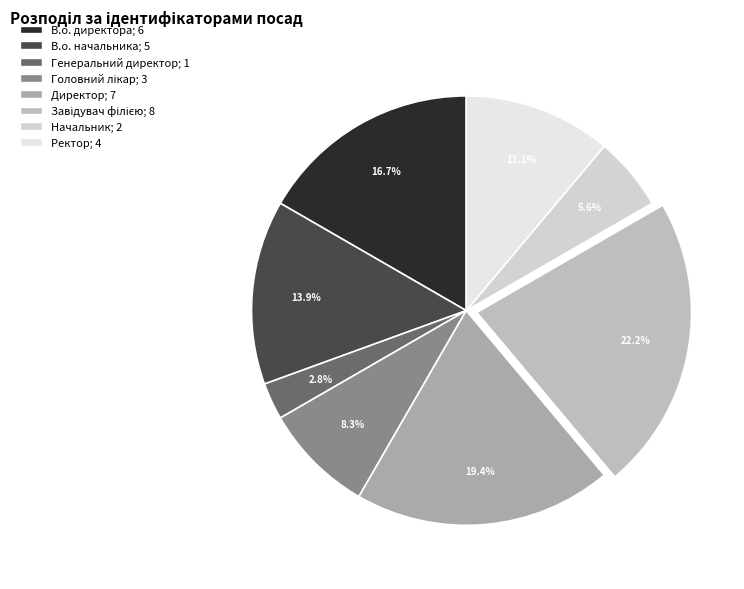

How many slices are in this pie chart?

8